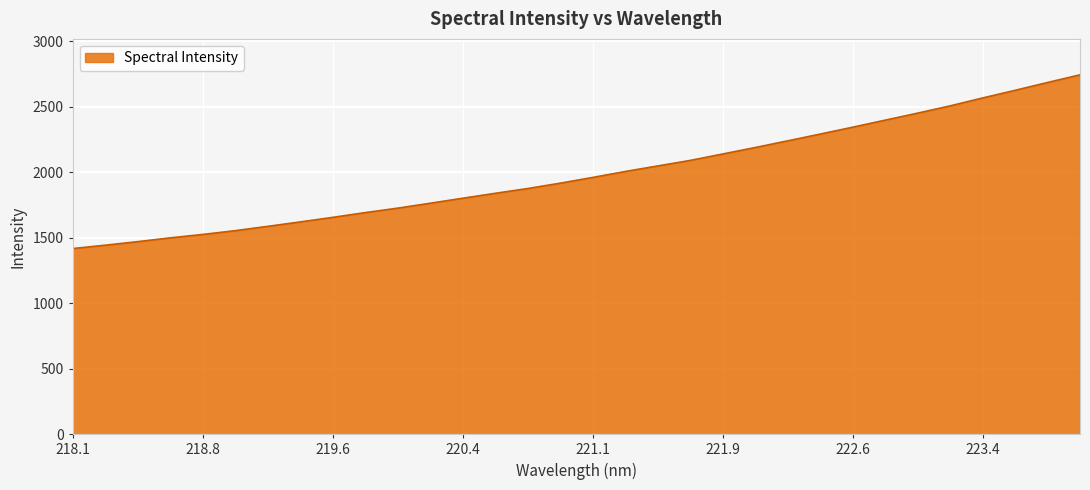

What is the difference between the maximum and minimum values?

1326.8